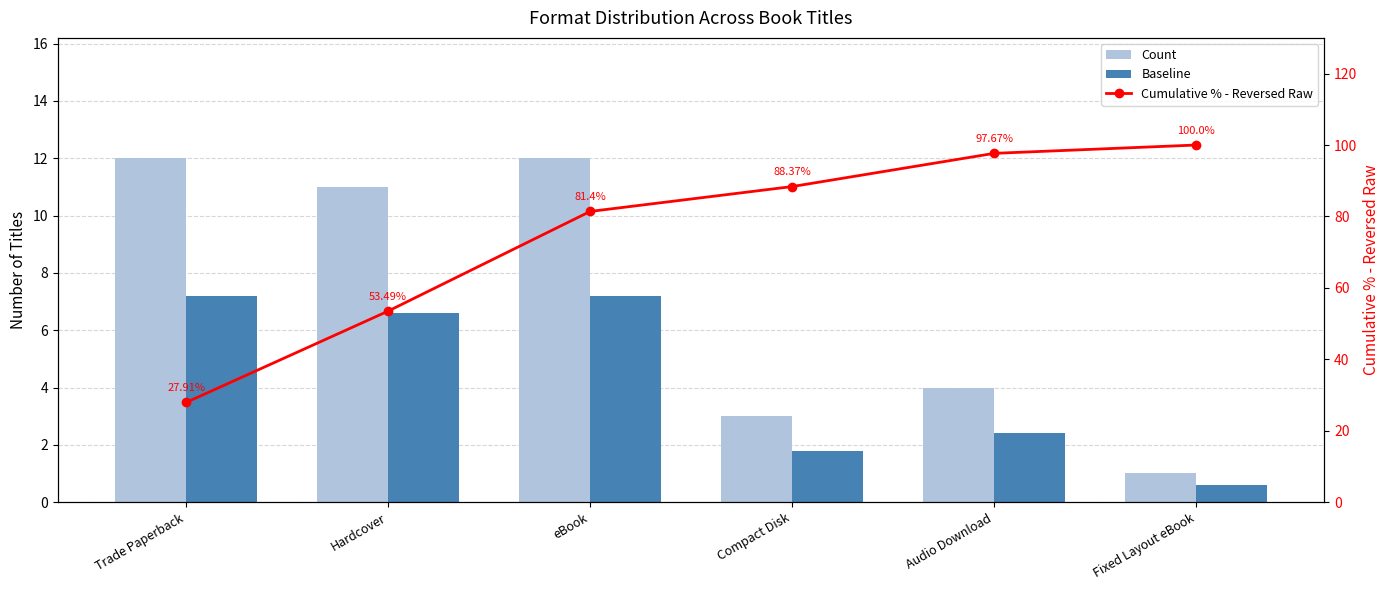

Which series has the largest total across all categories?

Cumulative % - Reversed Raw